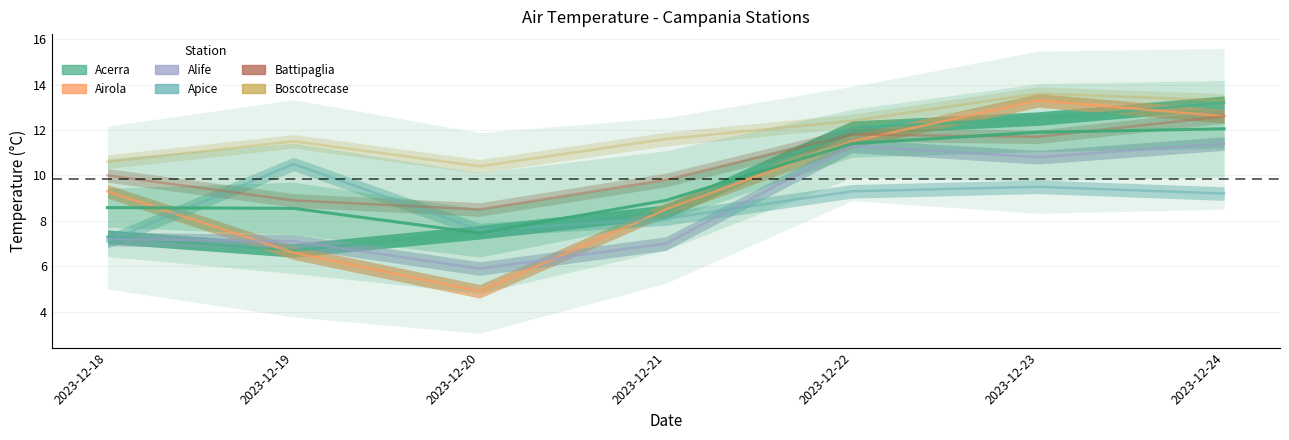

At which category is the sum across all series the highest?

2023-12-24